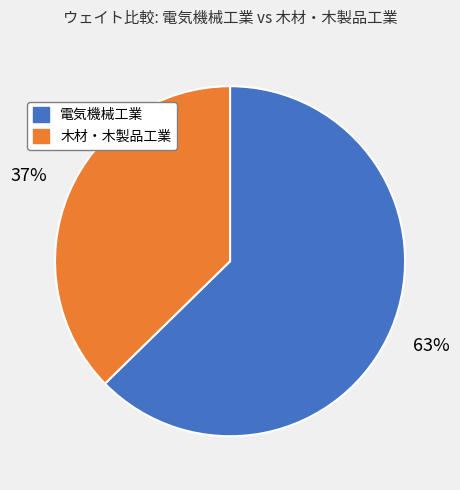

Rank the categories by value from lowest to highest.

木材・木製品工業, 電気機械工業